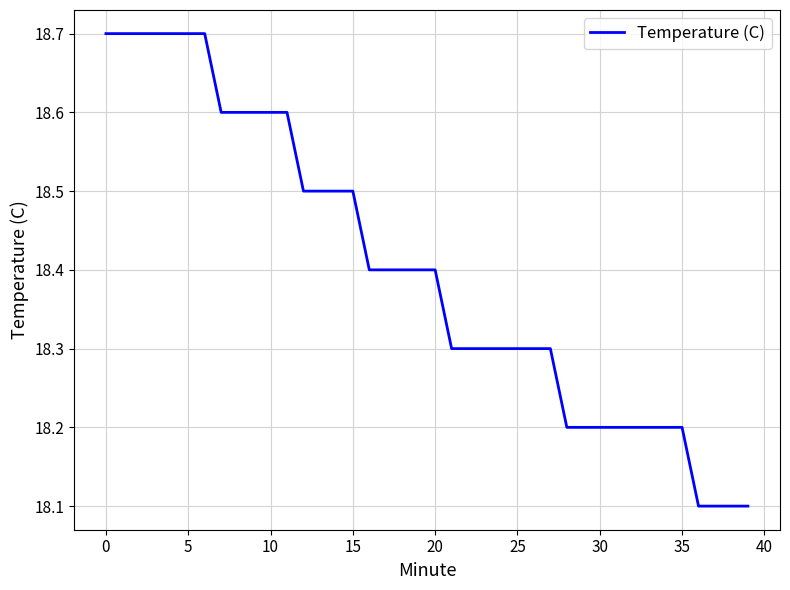

What is the smallest value displayed?

18.1